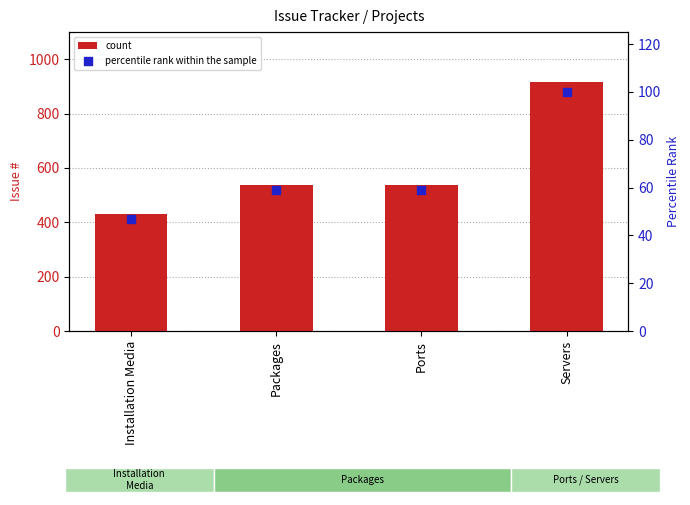

Which series has the largest total across all categories?

count